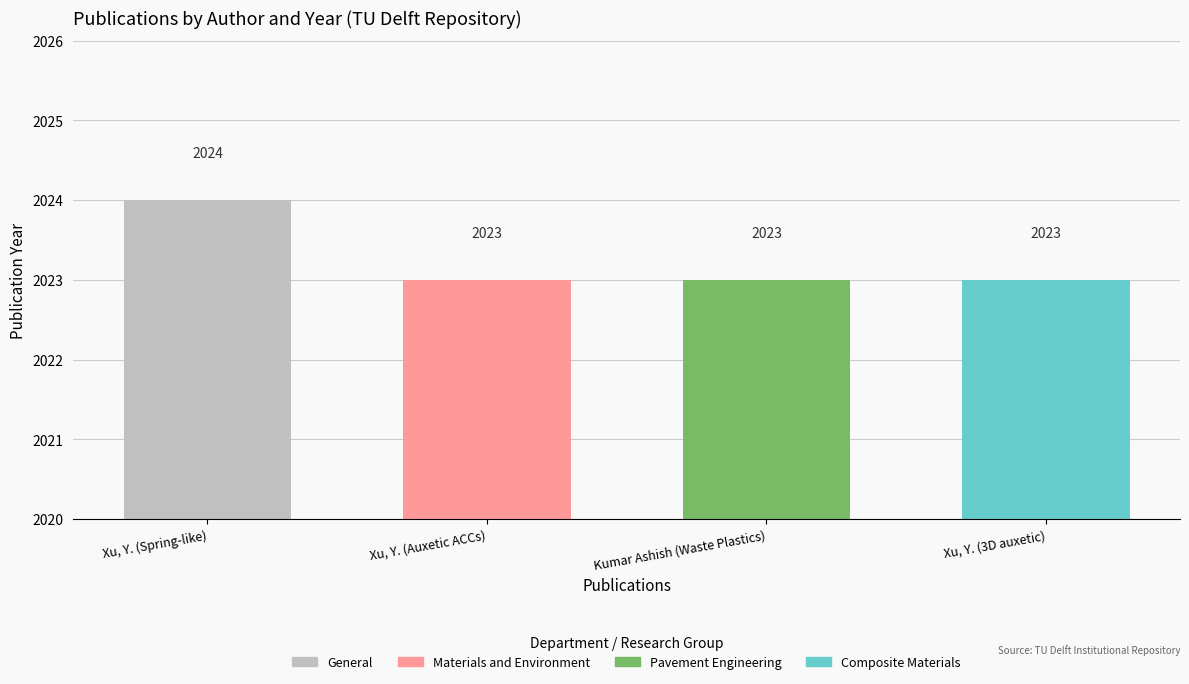

The chart shows a value of 2023 at Kumar Ashish (Waste Plastics). True or false?

True